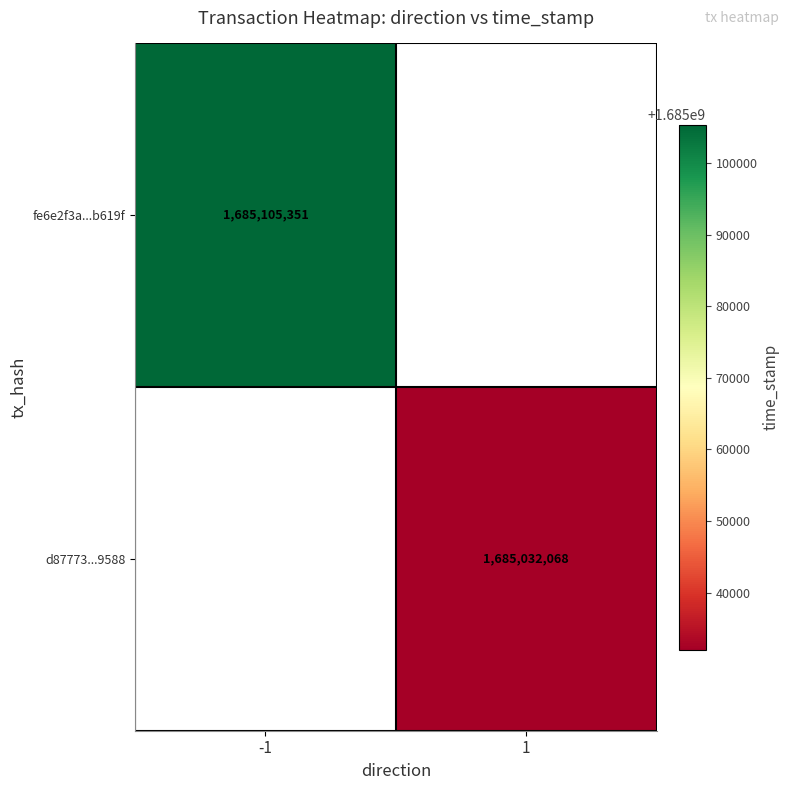

The fe6e2f3a...b619f series shows 2485942086.2 at -1. True or false?

False